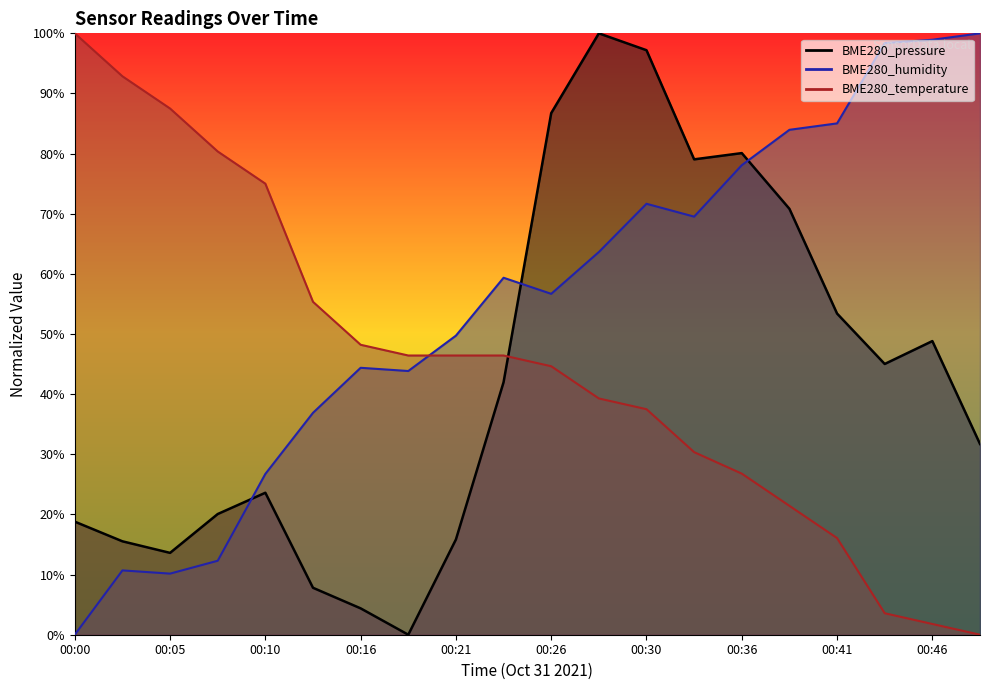

Which series has the largest range (max minus min)?

BME280_pressure